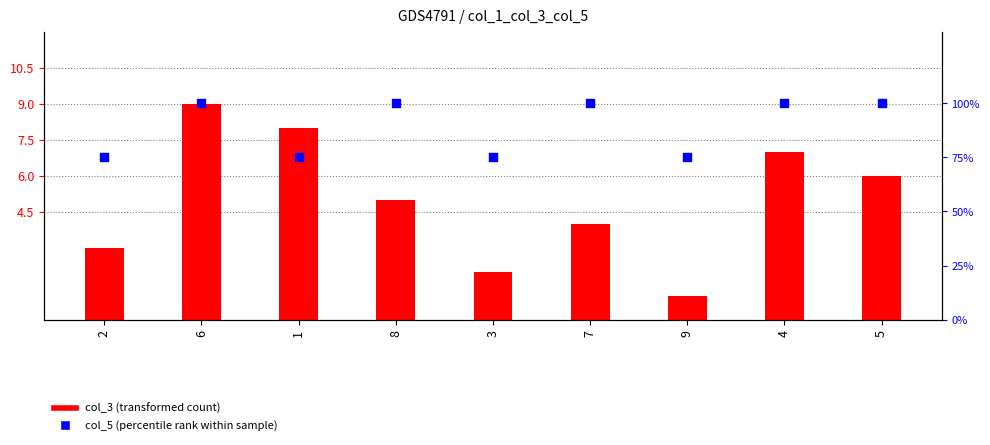

Is the value of col_5 (percentile rank) at 9 greater than the value of col_3 (transformed count) at 9?

Yes